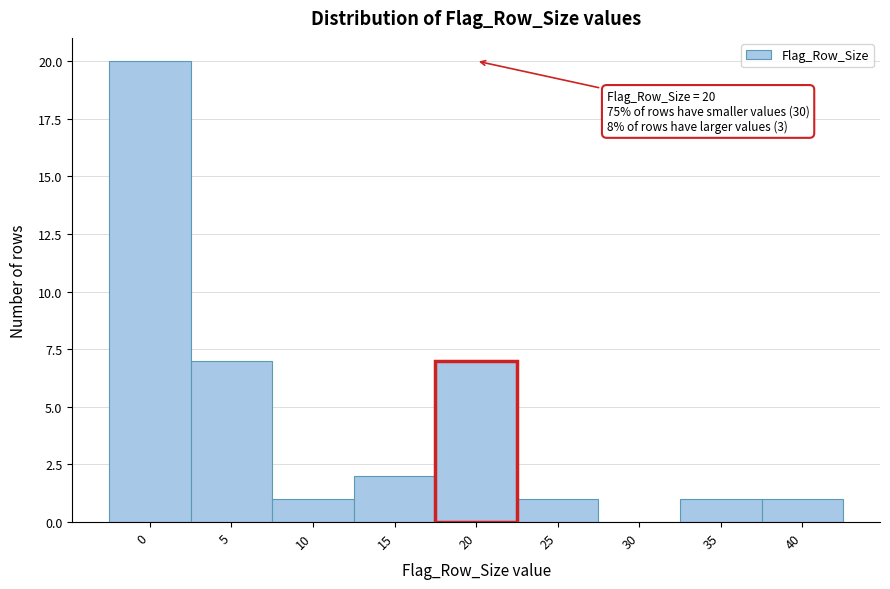

Over which range of the x-axis is the bar tallest?

-2.5 to 2.5